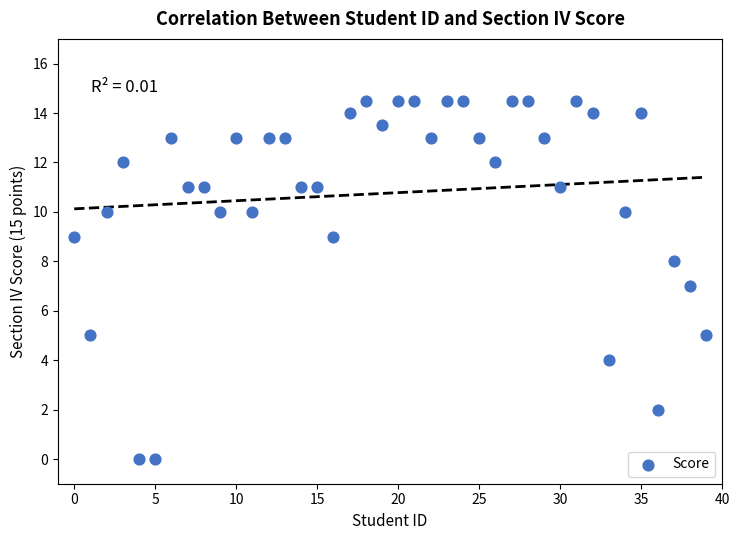

What is the range of Y values (max minus min)?

14.5